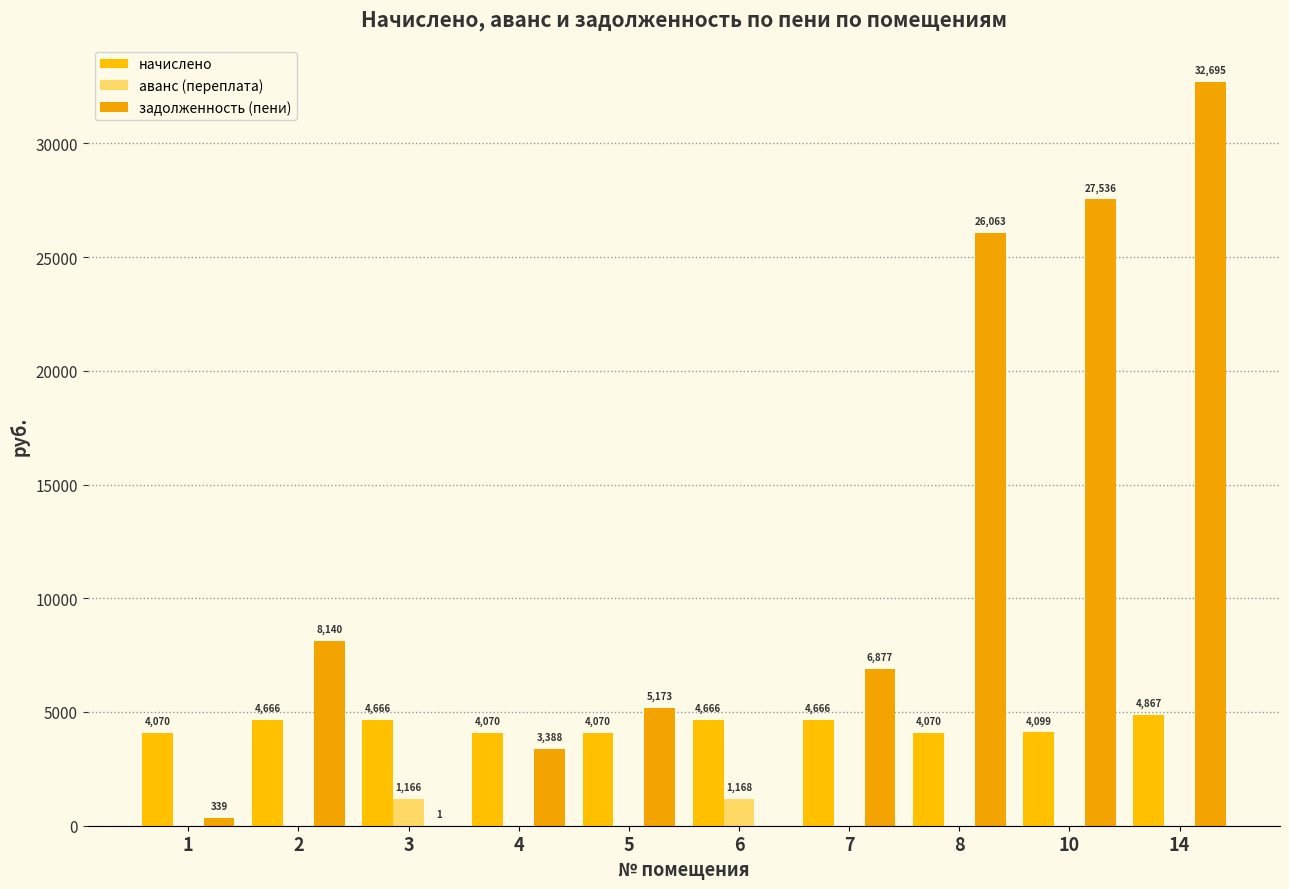

How many categories are shown in the chart?

10